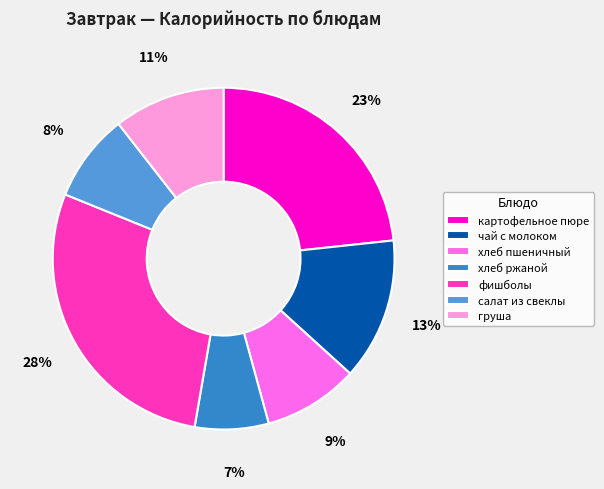

Is the sum of салат из свеклы and чай с молоком greater than half?

No